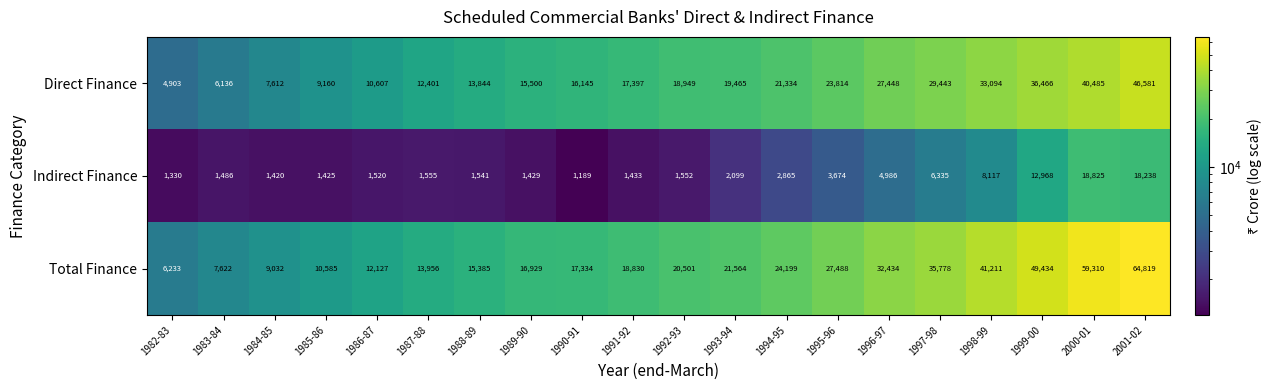

Rank the series by their average value, from highest to lowest.

Total Finance, Direct Finance, Indirect Finance